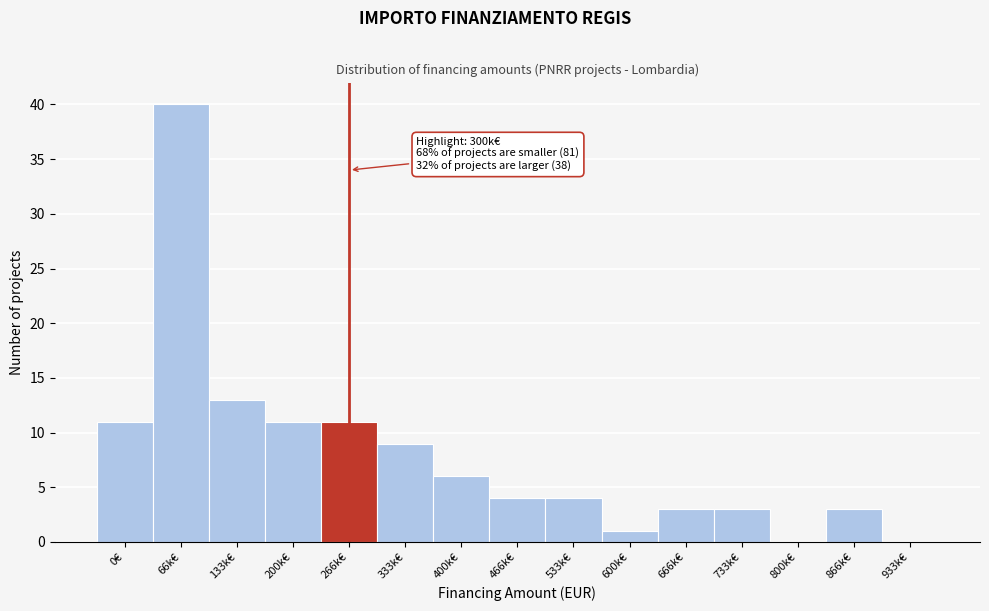

Reading left to right, list all the values displayed in this chart.

0€=11	66k€=40	133k€=13	200k€=11	266k€=11	333k€=9	400k€=6	466k€=4	533k€=4	600k€=1	666k€=3	733k€=3	800k€=0	866k€=3	933k€=0